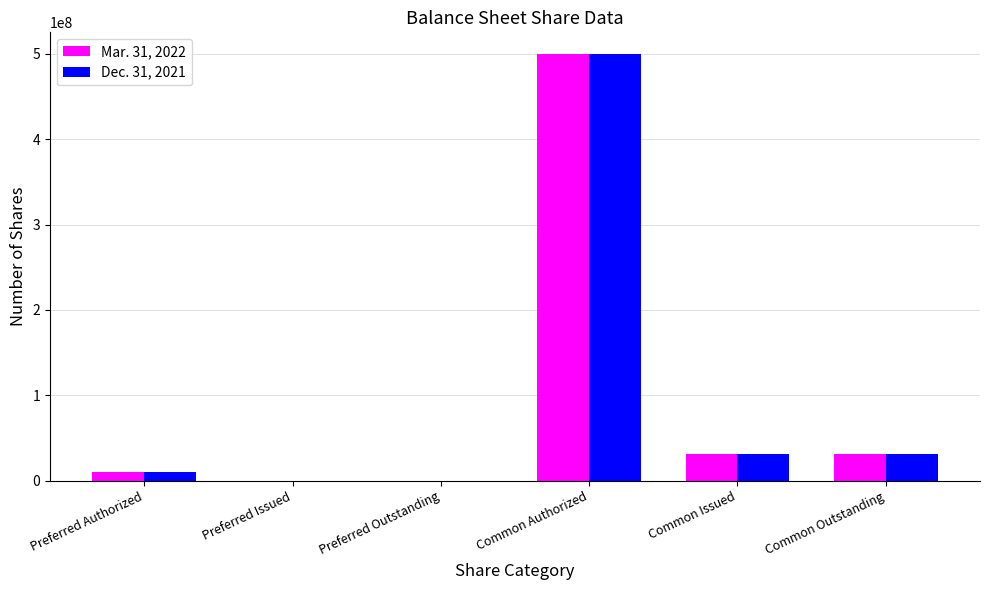

Is the value of Dec. 31, 2021 at Common Issued greater than the value of Mar. 31, 2022 at Preferred Issued?

Yes